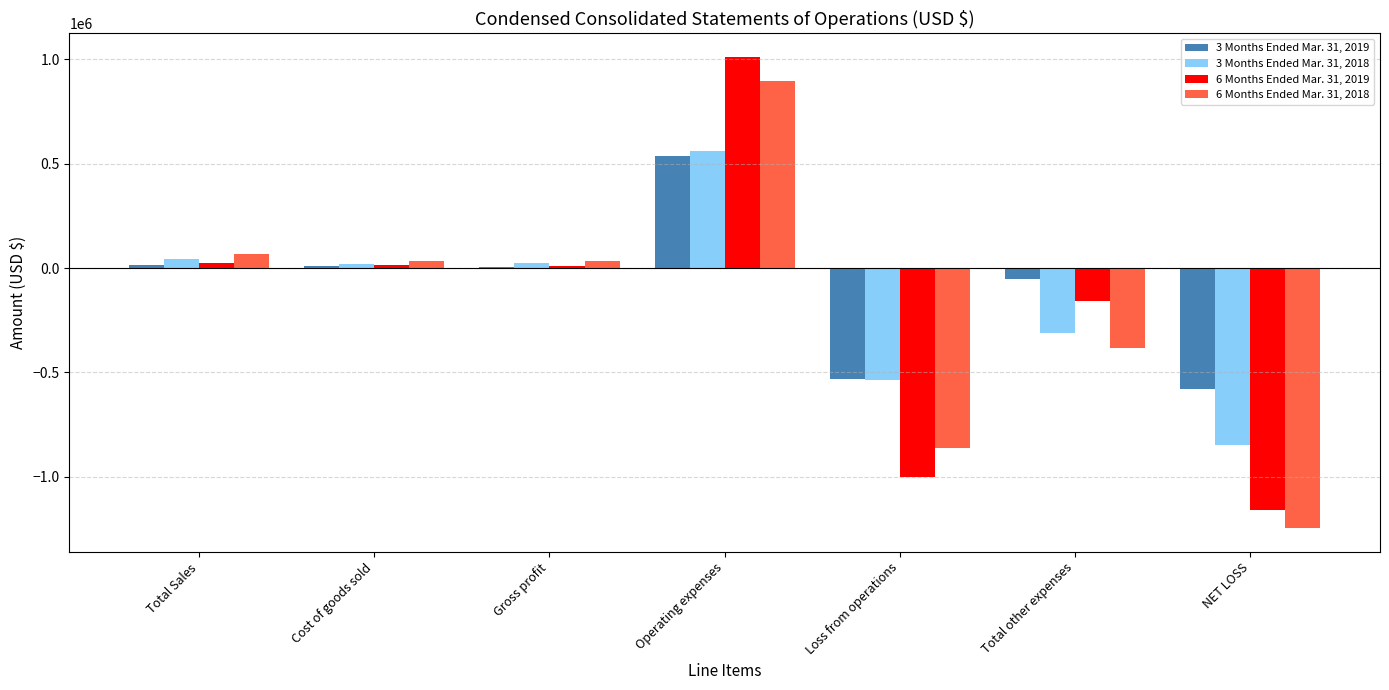

At which label does 3 Months Ended Mar. 31, 2018 reach its peak?

Operating expenses